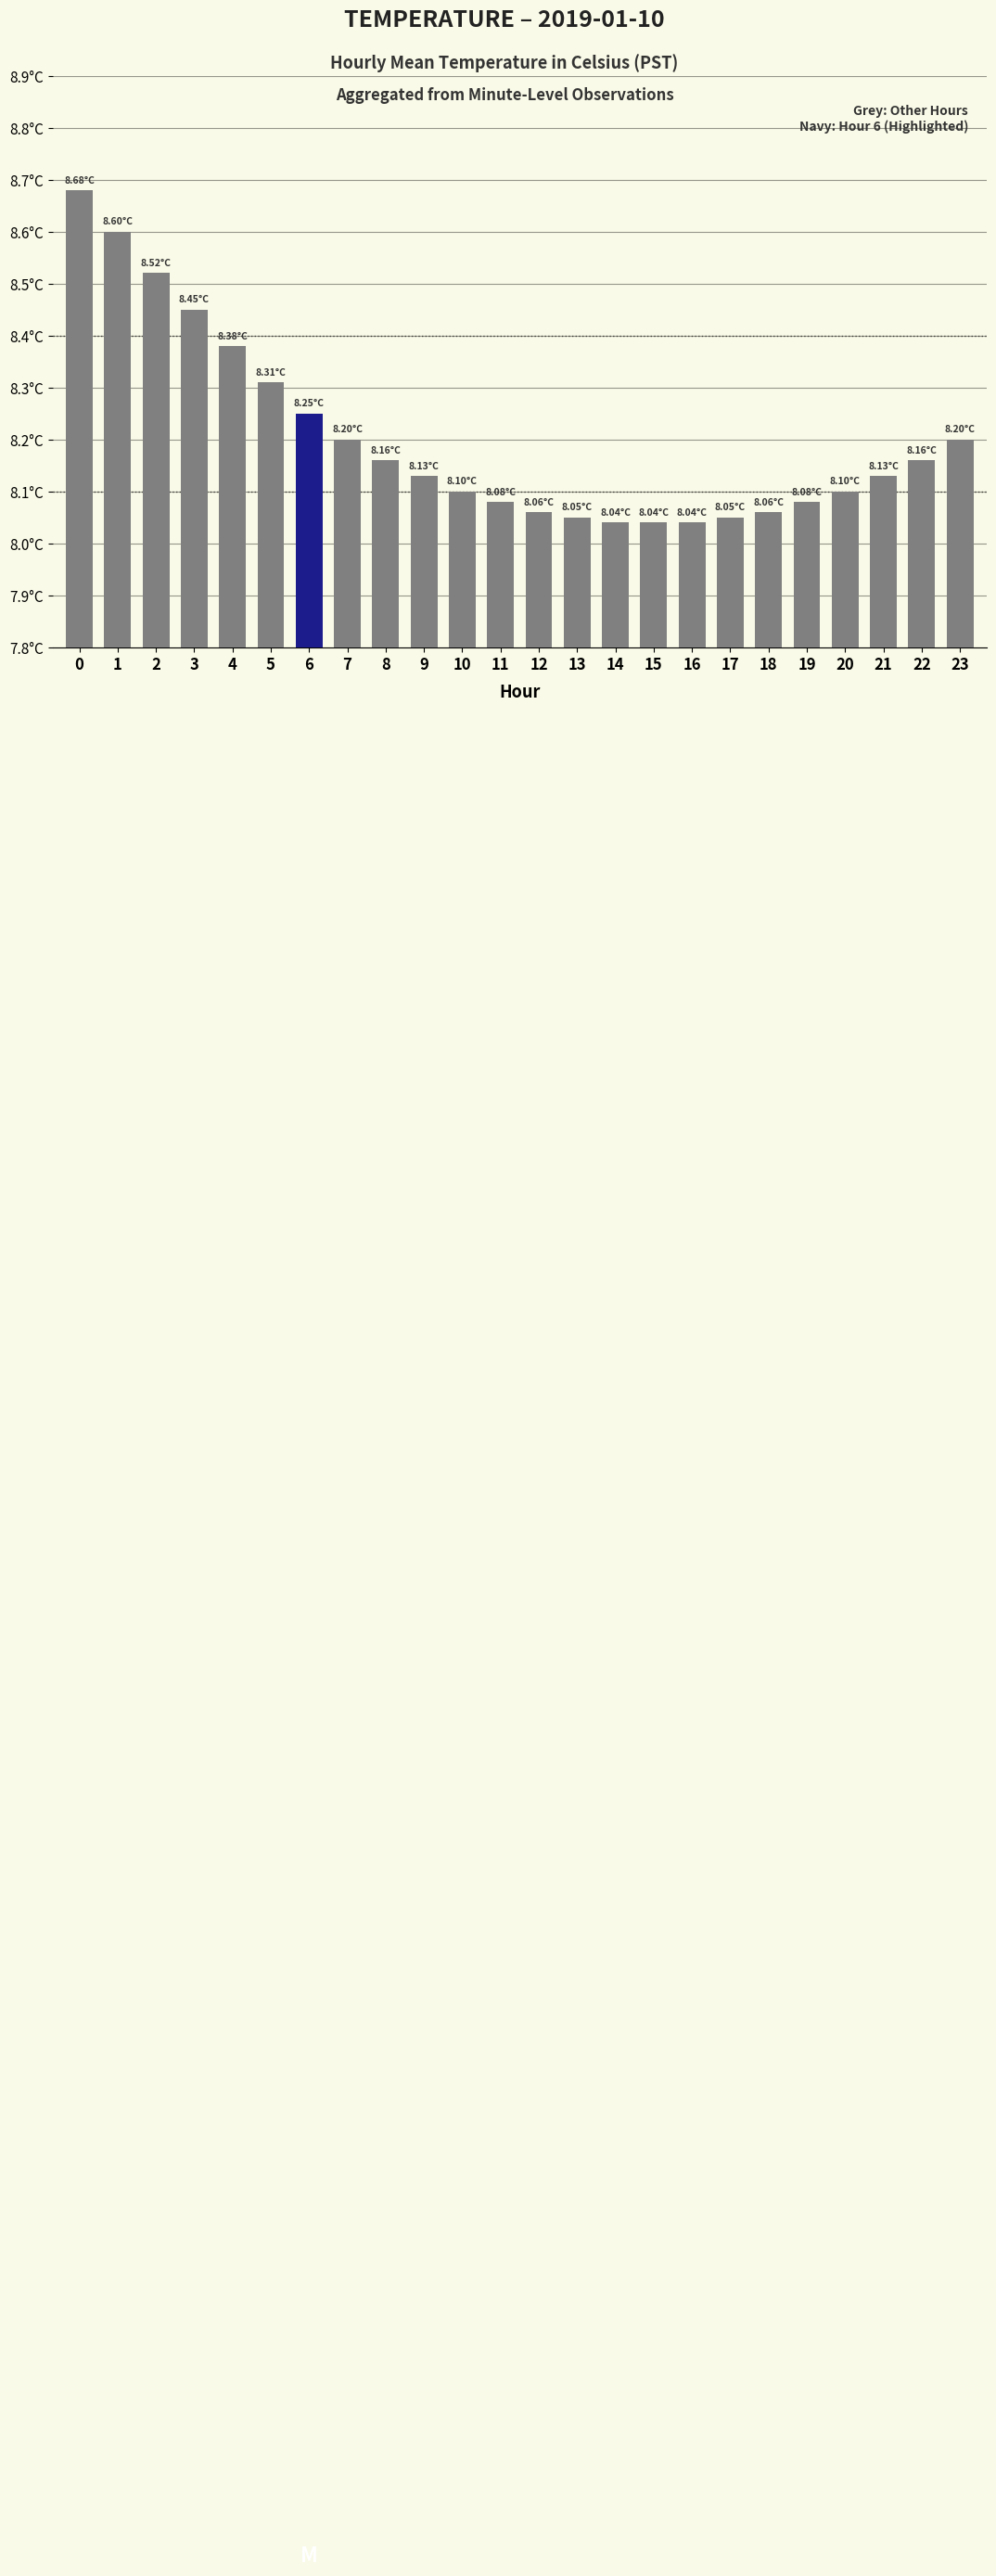

Is it true that the value at 7 is 12.4?

False